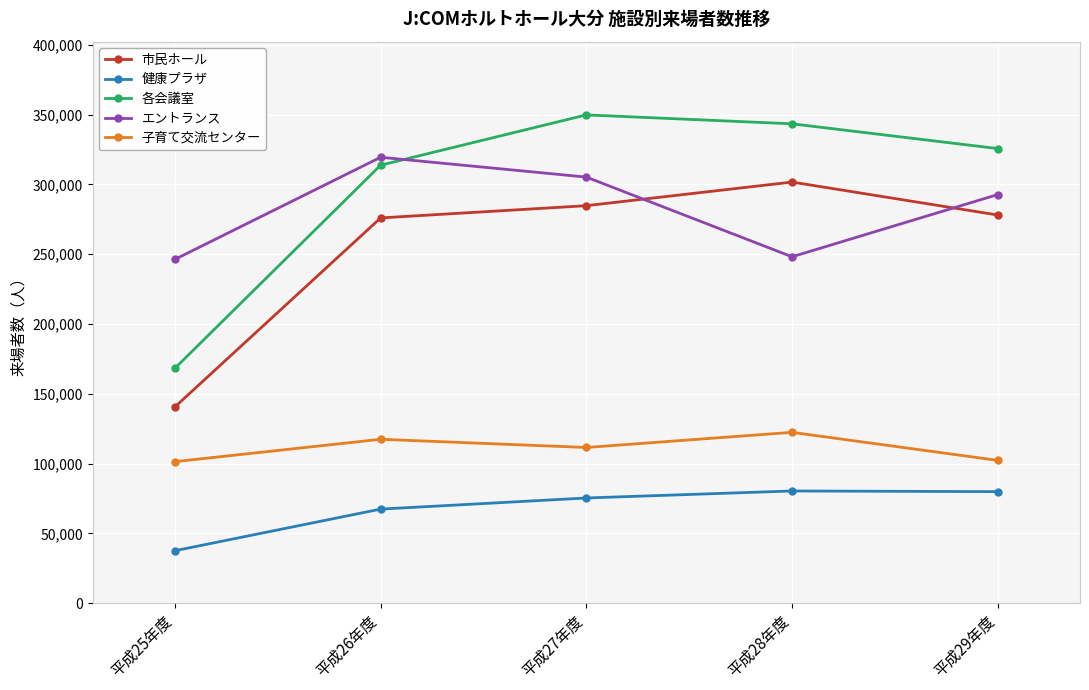

At which category does 子育て交流センター reach its first local valley?

平成27年度